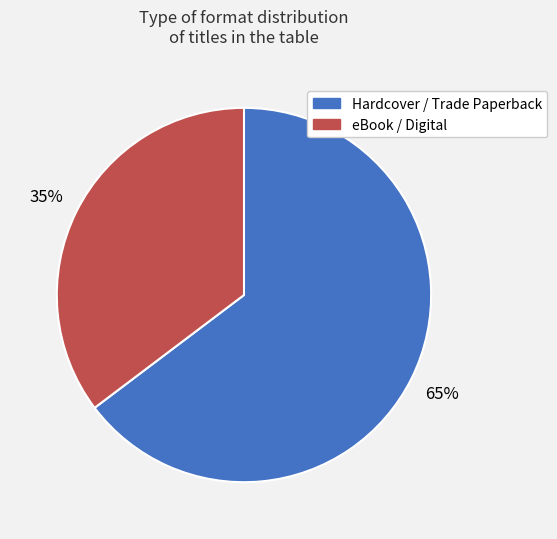

How many segments does this pie chart have?

2